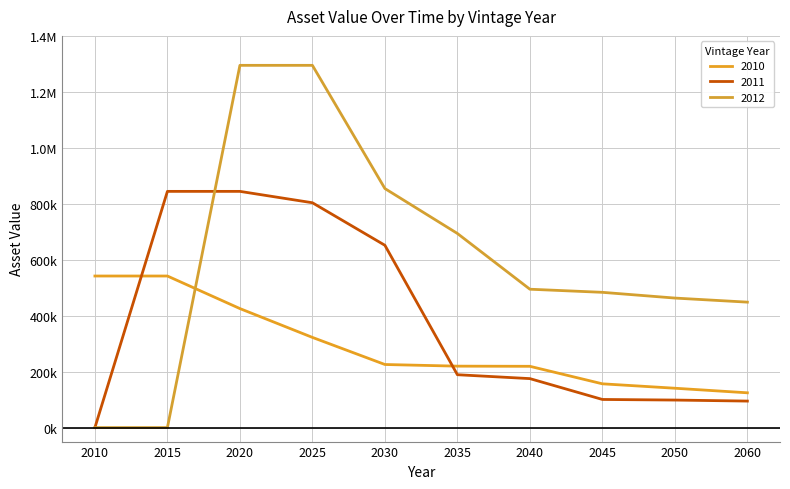

What is the approximate value of 2010 at 2010?

541769.1